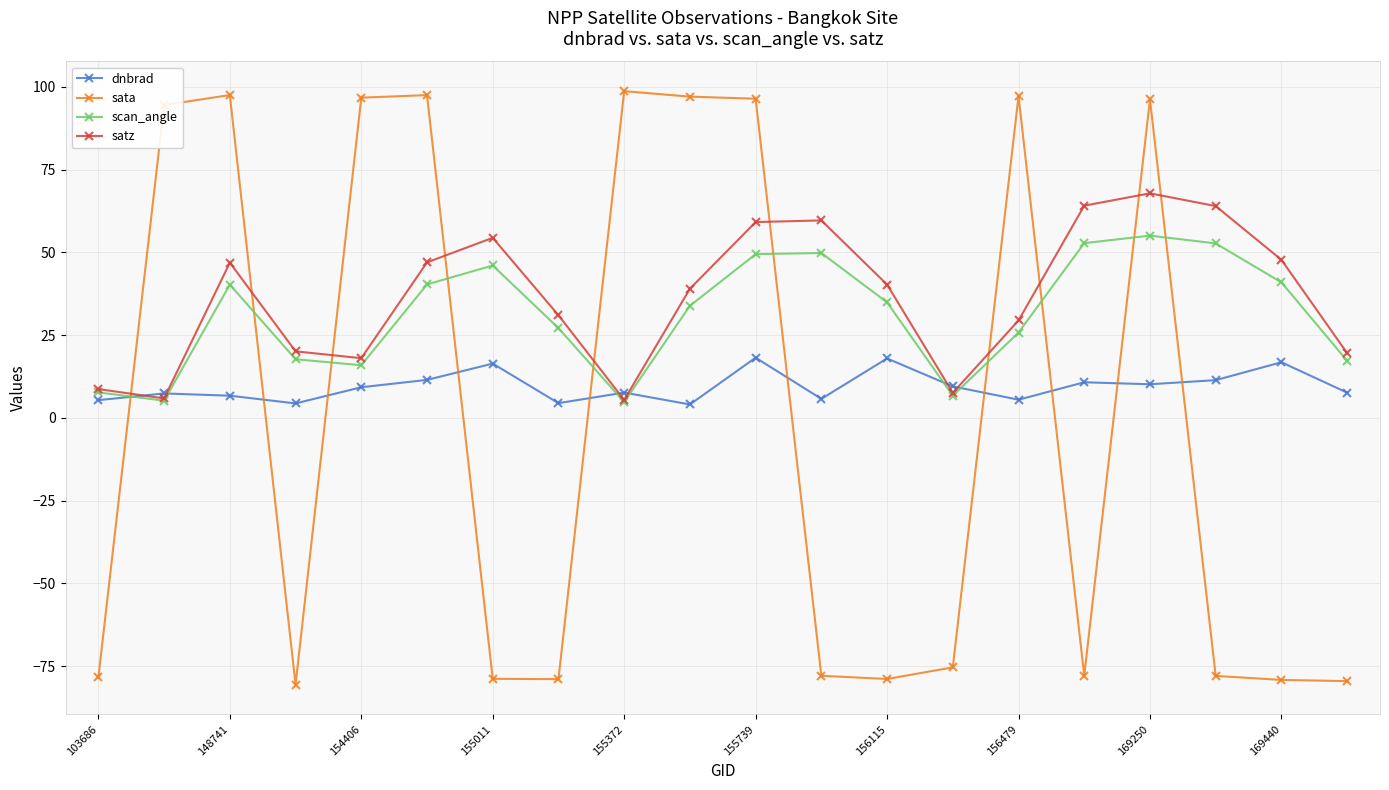

What is the smallest value displayed?

-80.6